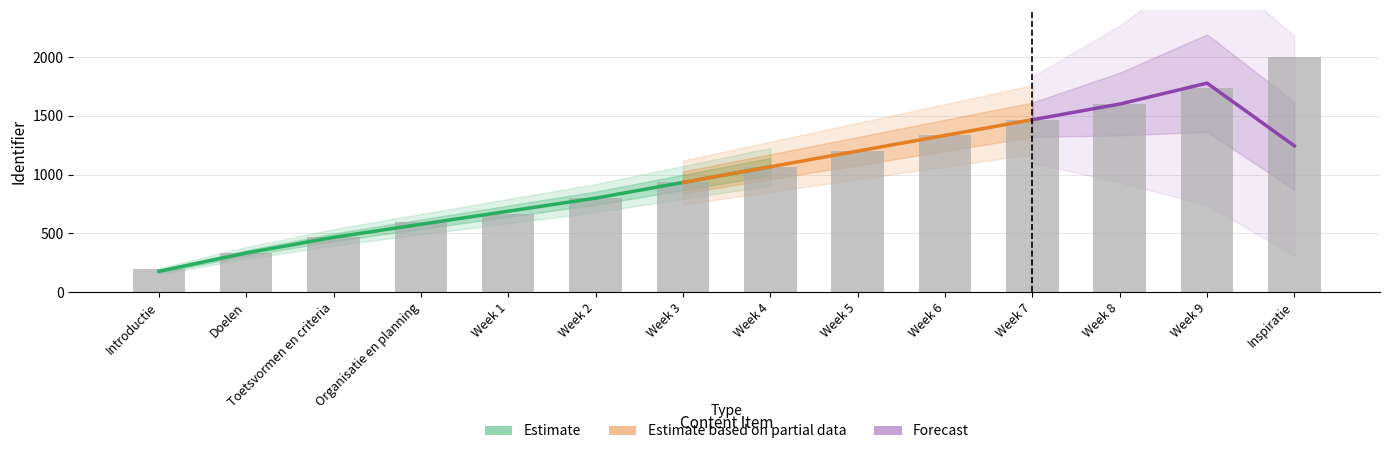

Reading right to left, transcribe all the data shown in this chart.

2000.0	1733.3	1600.0	1466.7	1333.3	1200.0	1066.7	933.3	800.0	666.7	600.0	466.7	333.3	200.0